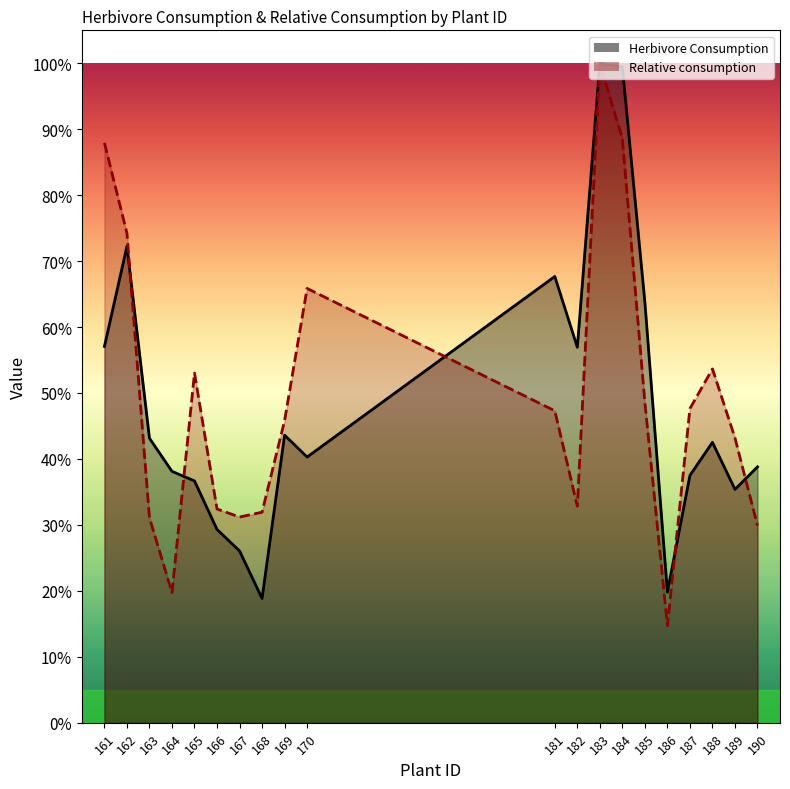

True or false: Relative consumption has a value of 0.1 at 188.

False